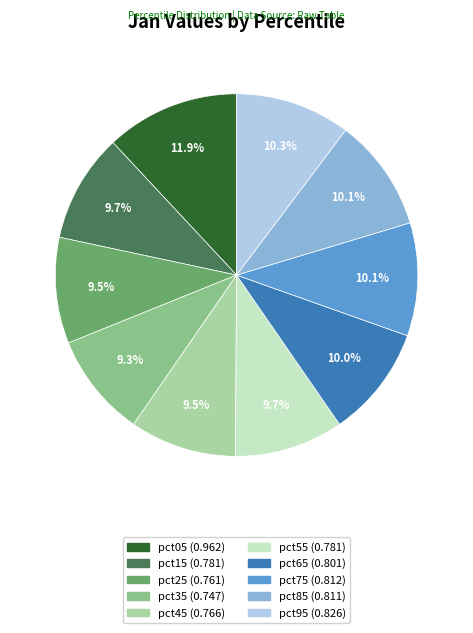

What percentage is NOT represented by pct15?

90.3%